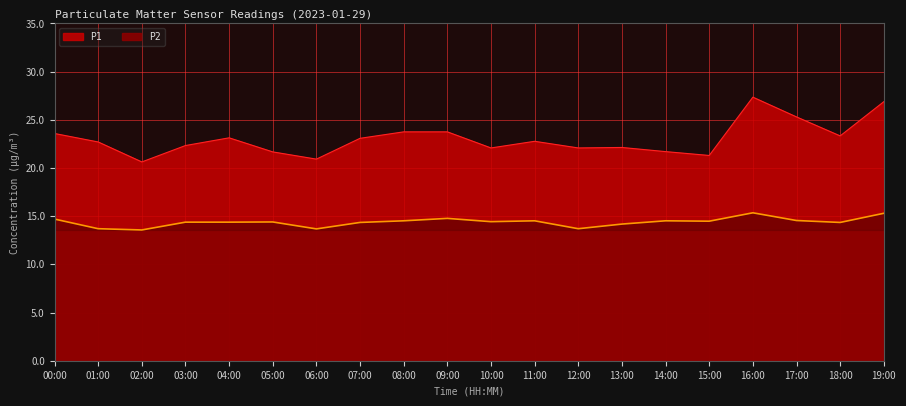

How many interior local valleys does the P1 series have?

6